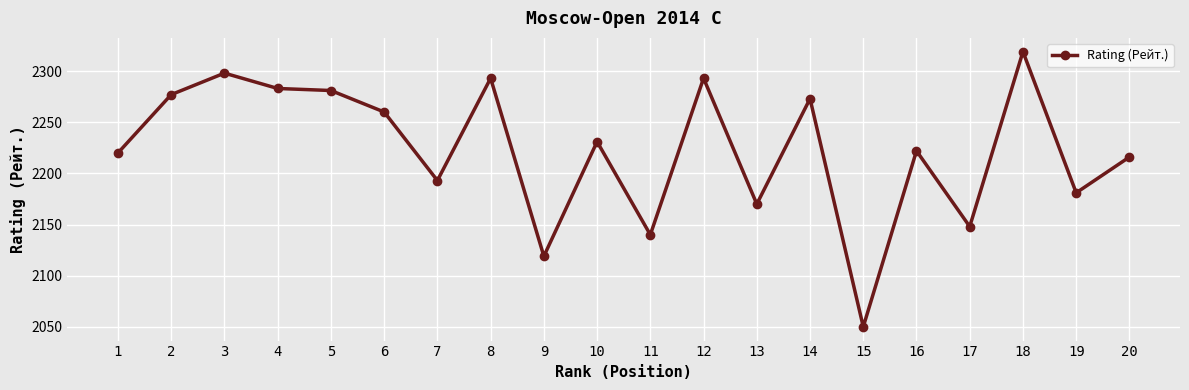

Where is the first local maximum?

3